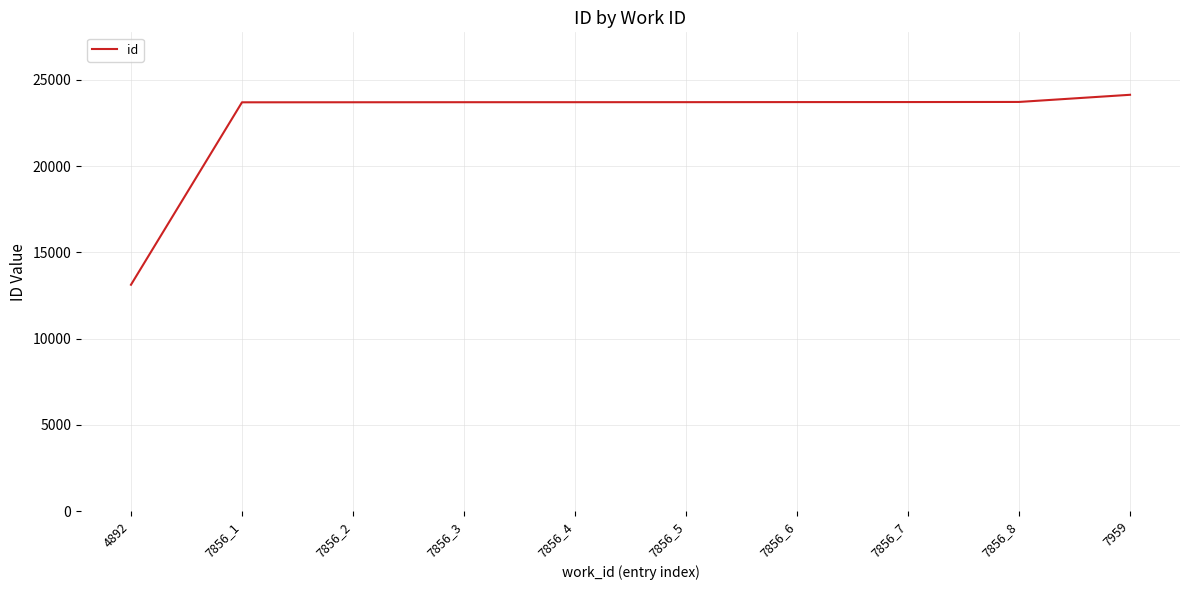

The chart shows a value of 24140 at 7959. True or false?

True